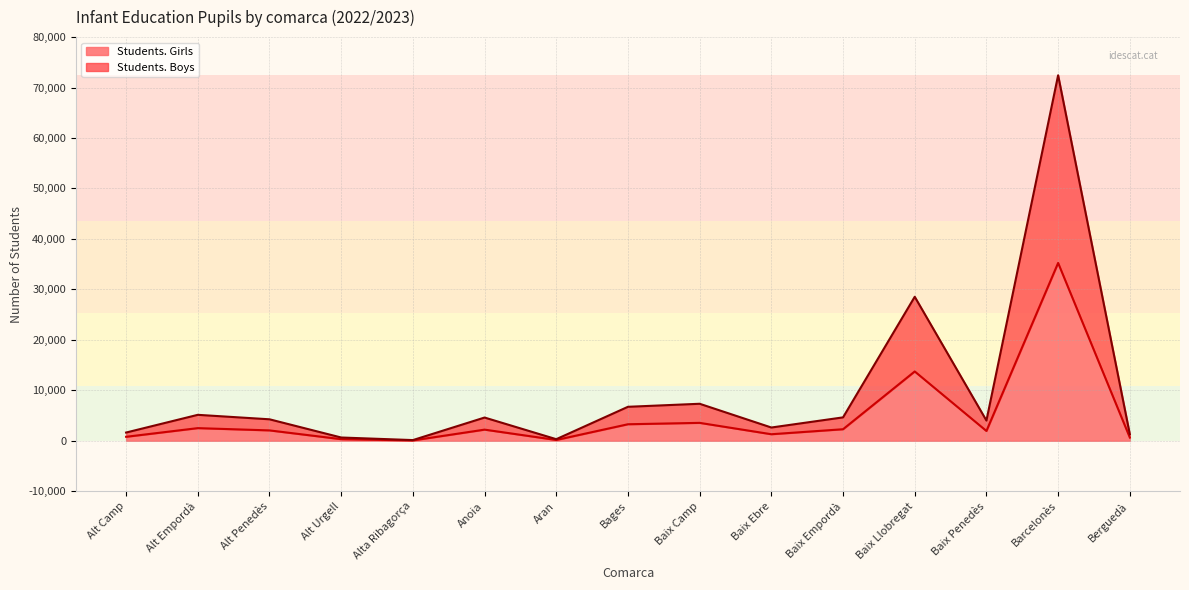

What are all the series names shown in the legend?

Students. Girls, Students. Boys